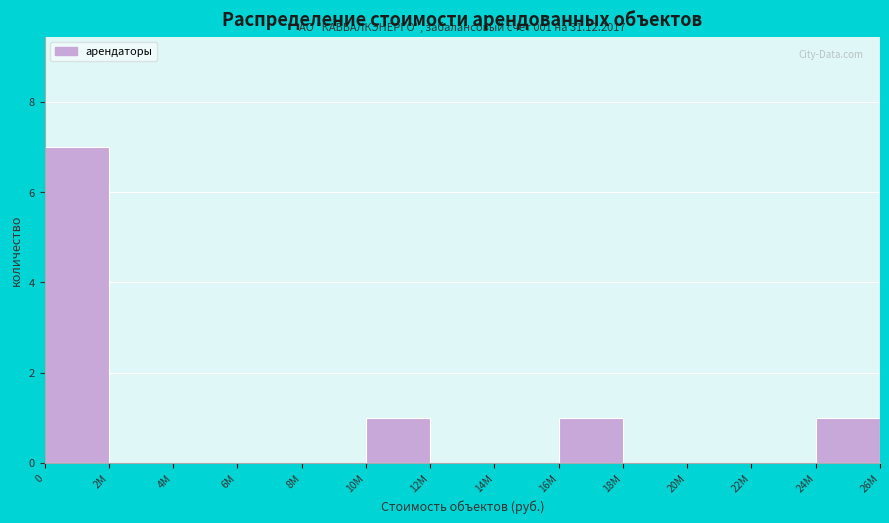

Reading right to left, extract all data points from this chart.

24M=1	22M=0	20M=0	18M=0	16M=1	14M=0	12M=0	10M=1	8M=0	6M=0	4M=0	2M=0	0=7